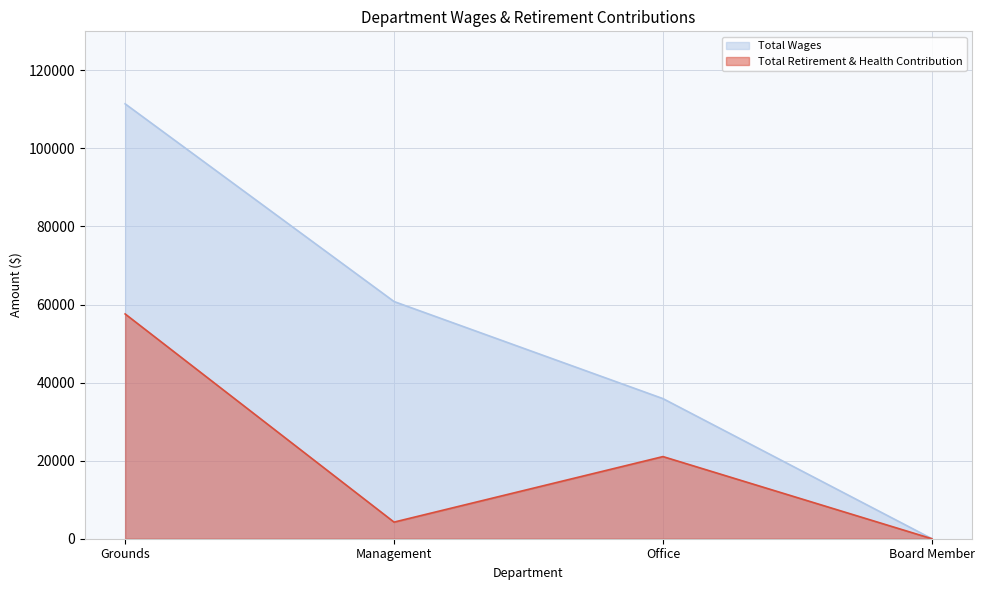

Which series has the largest total across all categories?

Total Wages